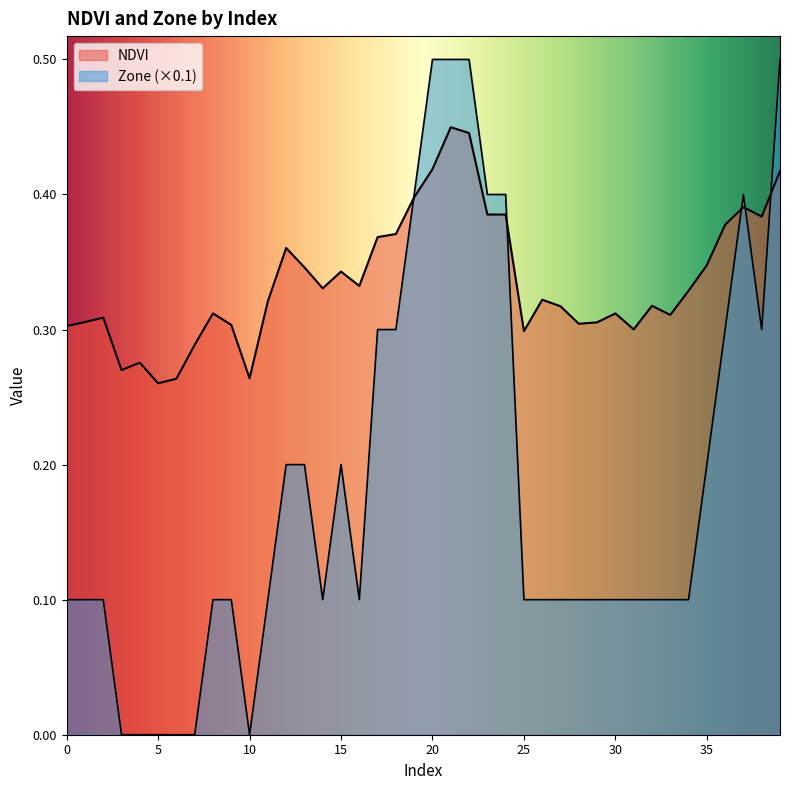

Does the chart have visible grid lines?

No